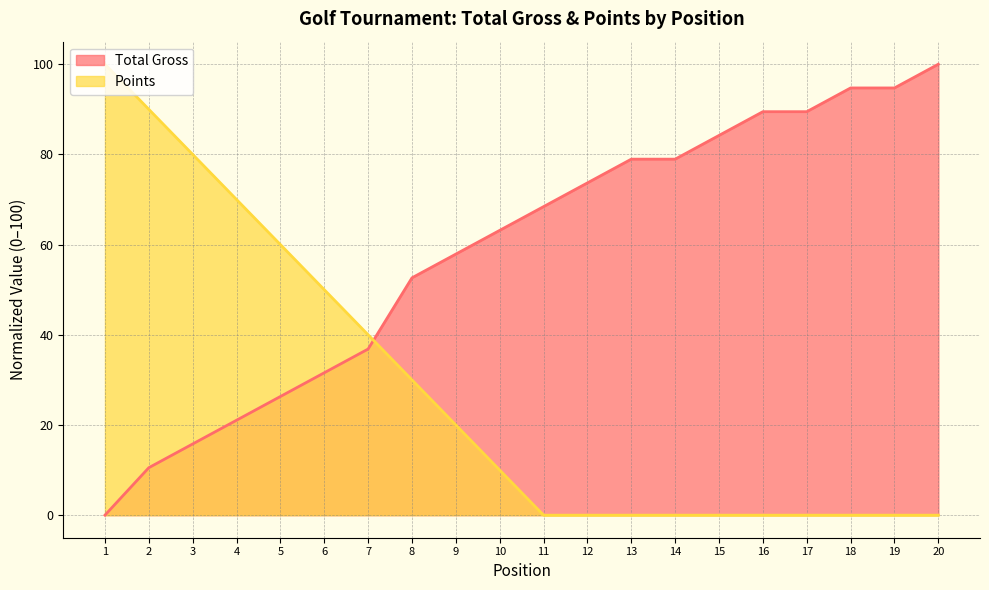

How many Points values are between 0 and 60?

16